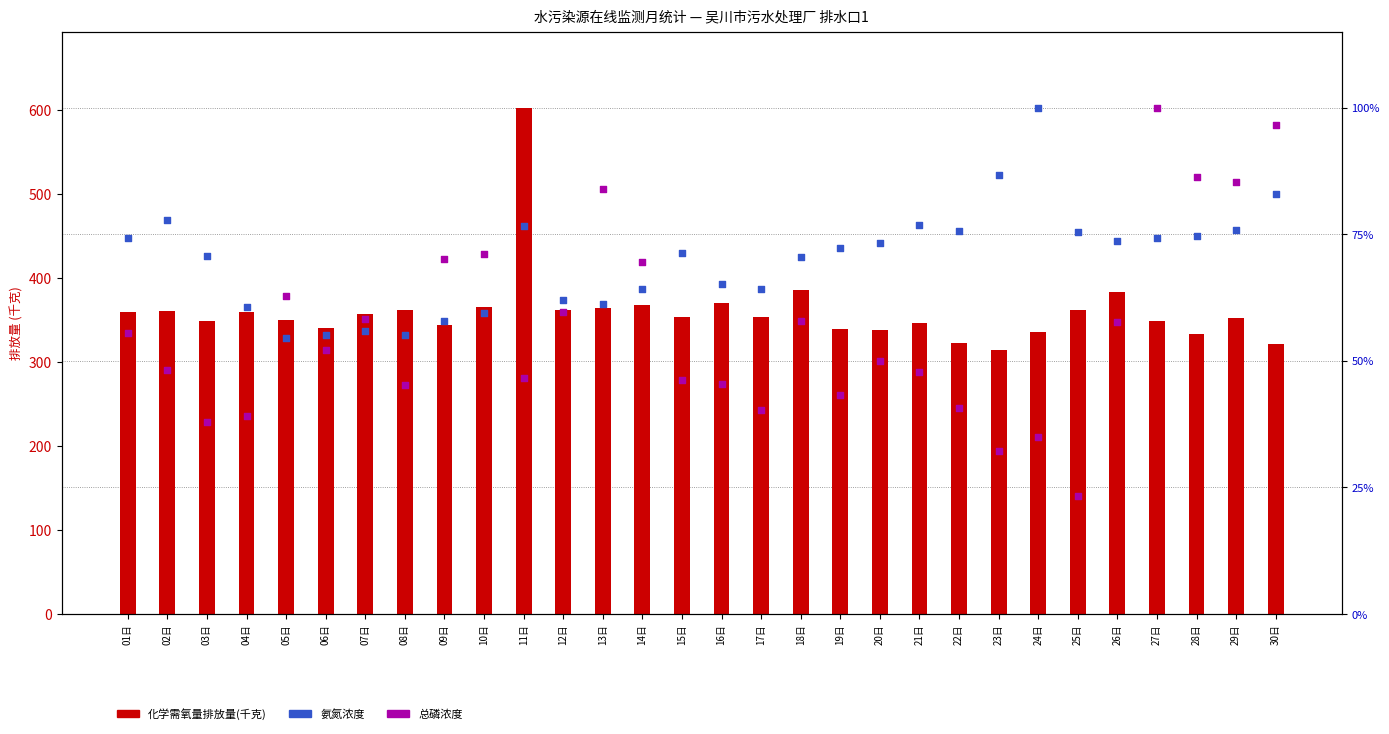

What is the total value across all series at 24日?

1150.5